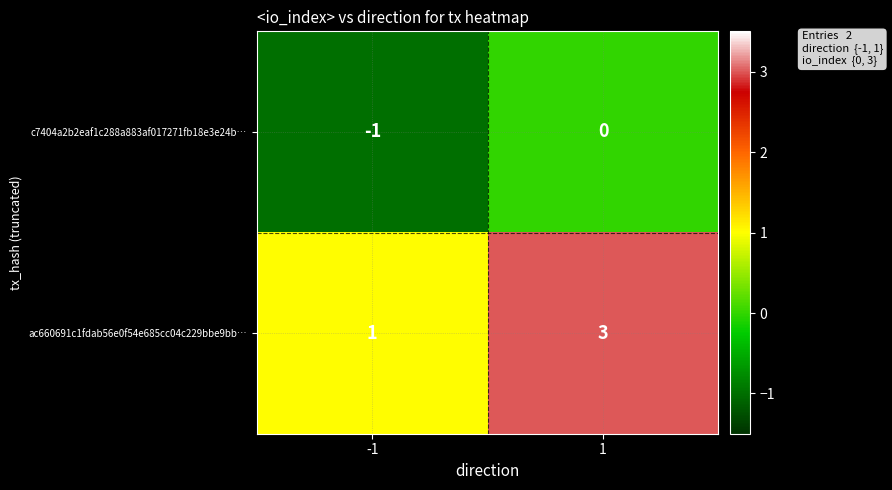

Reading left to right, transcribe all the data shown in this chart.

c7404a2b2eaf1c288a883af017271fb18e3e24b…: -1=-1	1=0
ac660691c1fdab56e0f54e685cc04c229bbe9bb…: -1=1	1=3